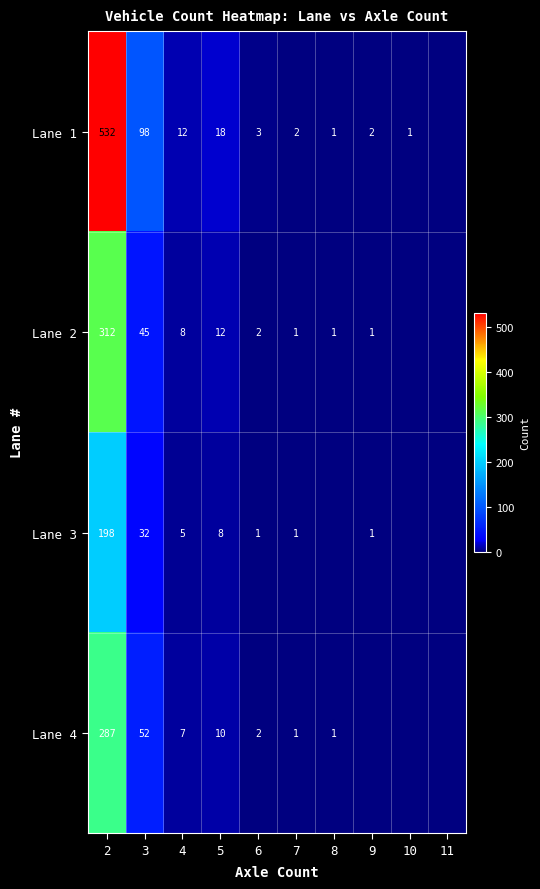

What is the sum of the Lane 3 values at 4 and 2?

203